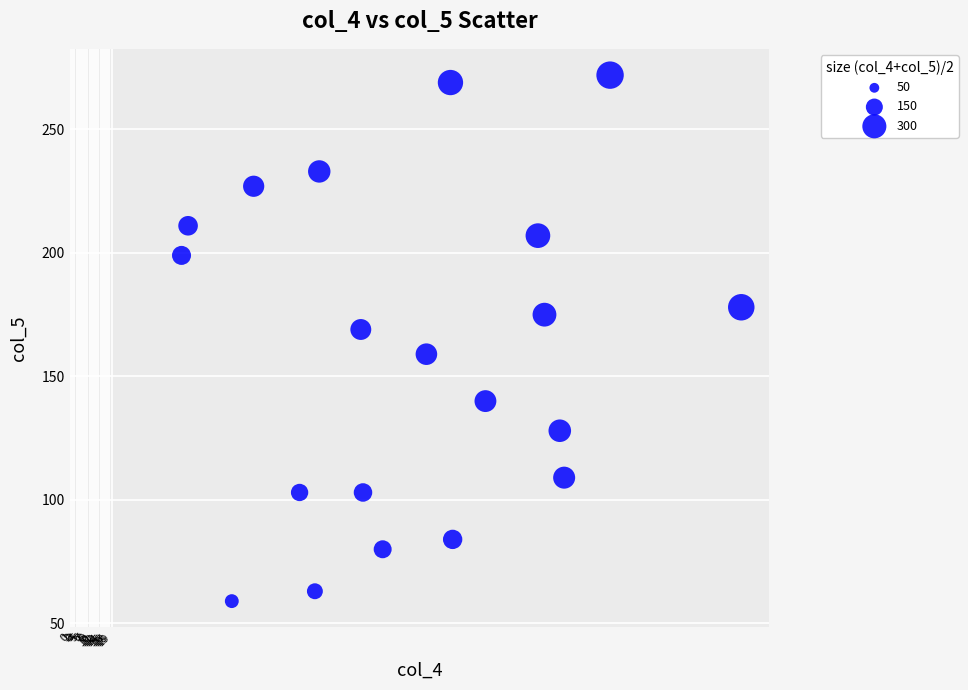

What is the range of Y values (max minus min)?

213